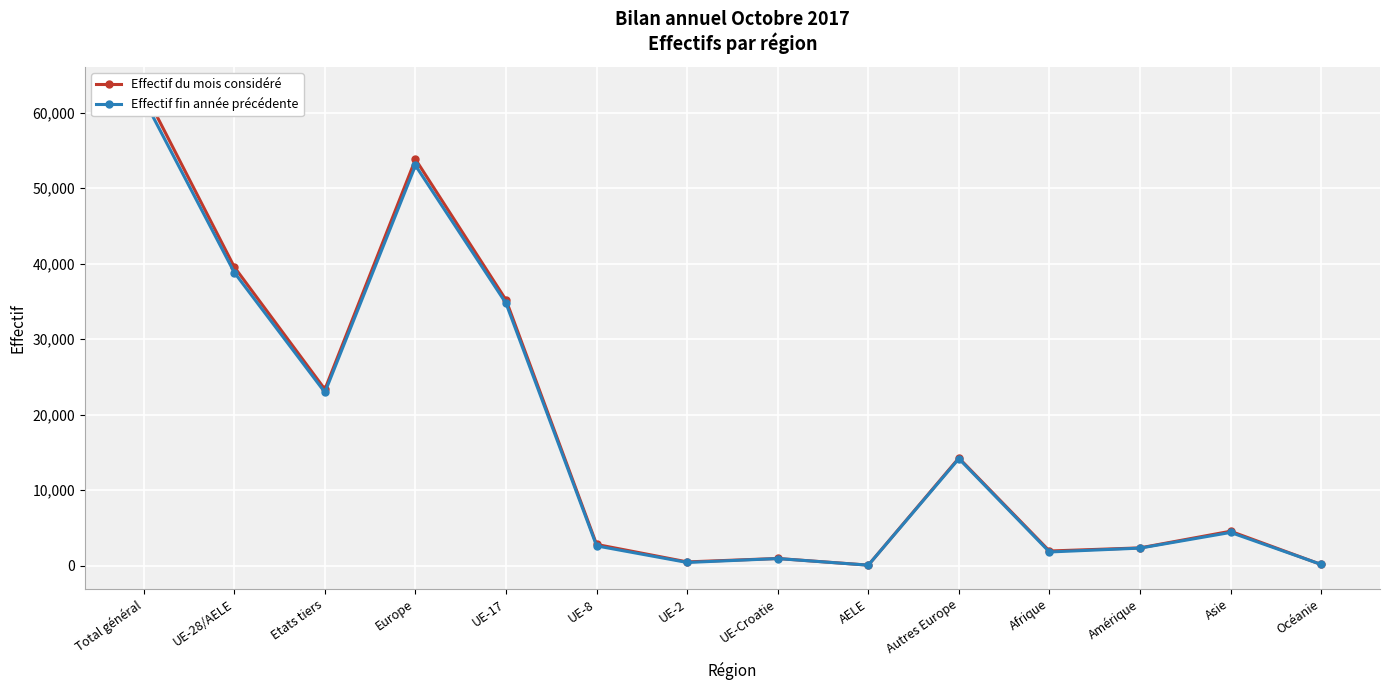

What are all the series names shown in the legend?

Effectif du mois considéré, Effectif fin année précédente